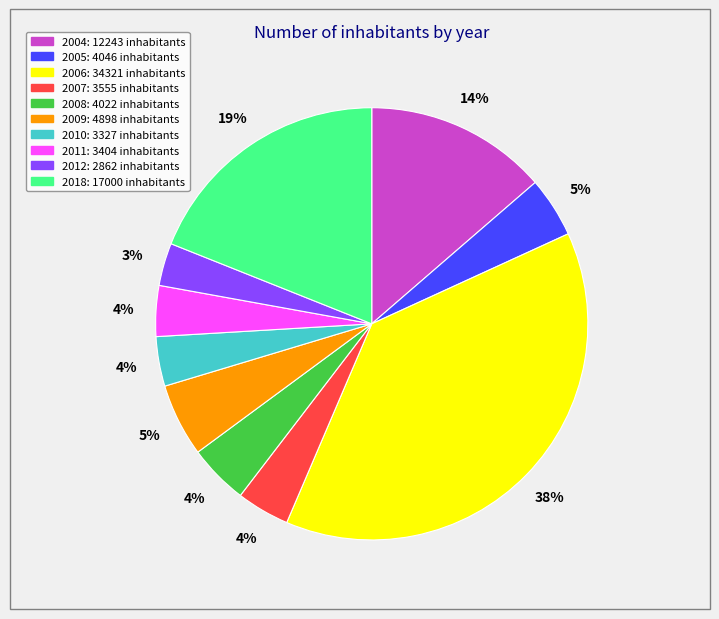

How many segments does this pie chart have?

10